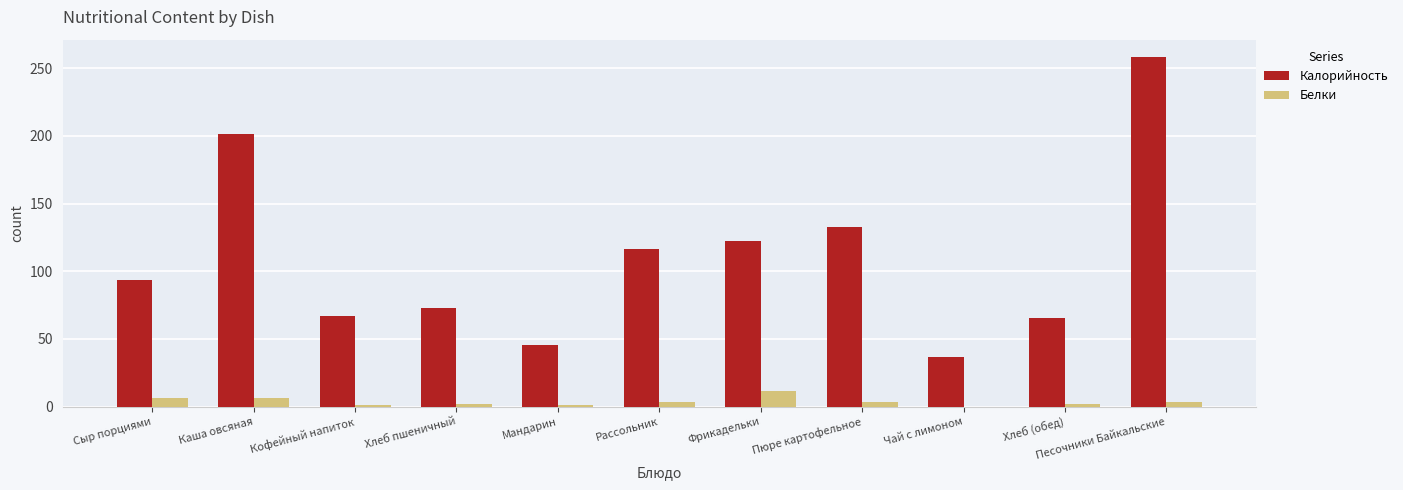

What is the total value across all series at Рассольник?

119.8